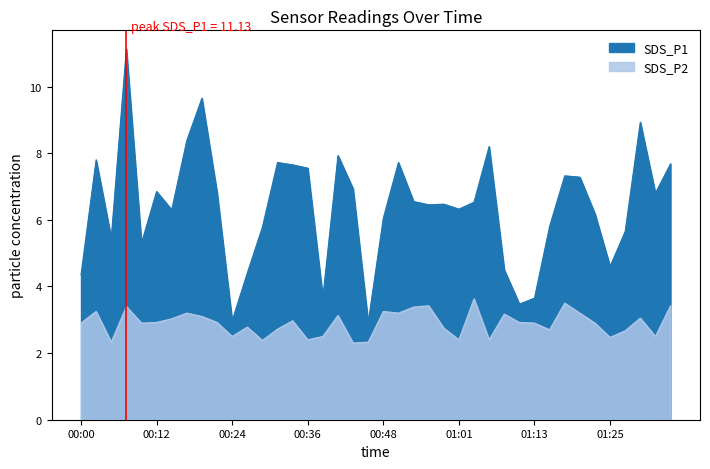

Rank the categories by SDS_P1 value from lowest to highest.

00:46, 00:24, 01:10, 01:13, 00:39, 00:00, 00:26, 01:08, 01:25, 00:09, 00:05, 01:28, 00:29, 01:15, 00:48, 01:23, 00:14, 01:01, 00:56, 00:58, 01:03, 00:53, 01:32, 00:22, 00:12, 00:44, 01:20, 01:18, 00:36, 00:34, 01:35, 00:31, 00:51, 00:02, 00:41, 01:06, 00:17, 01:30, 00:19, 00:07